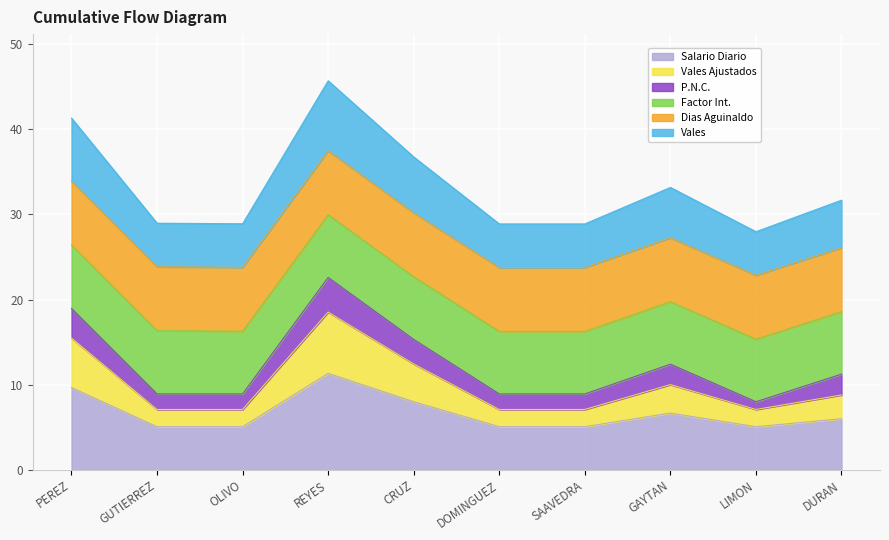

At which label does Salario Diario reach its peak?

REYES